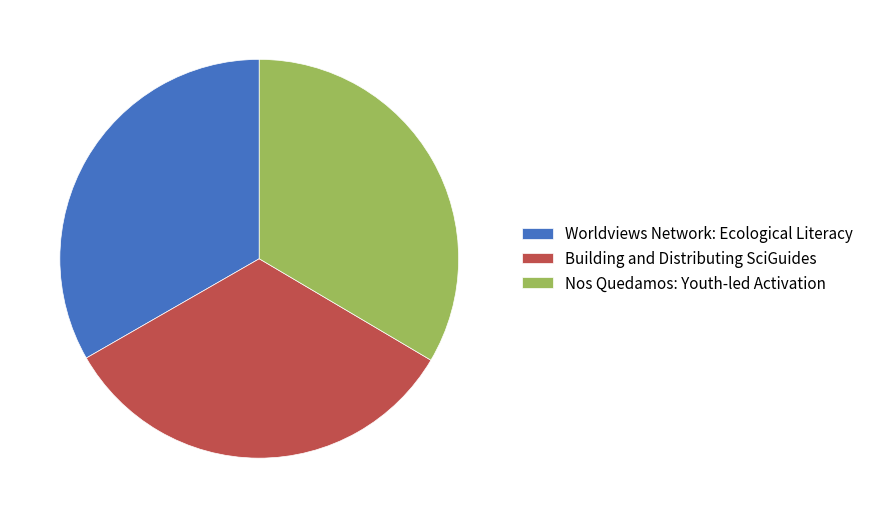

The Worldviews Network: Ecological Literacy slice represents 39% of the pie. True or false?

False